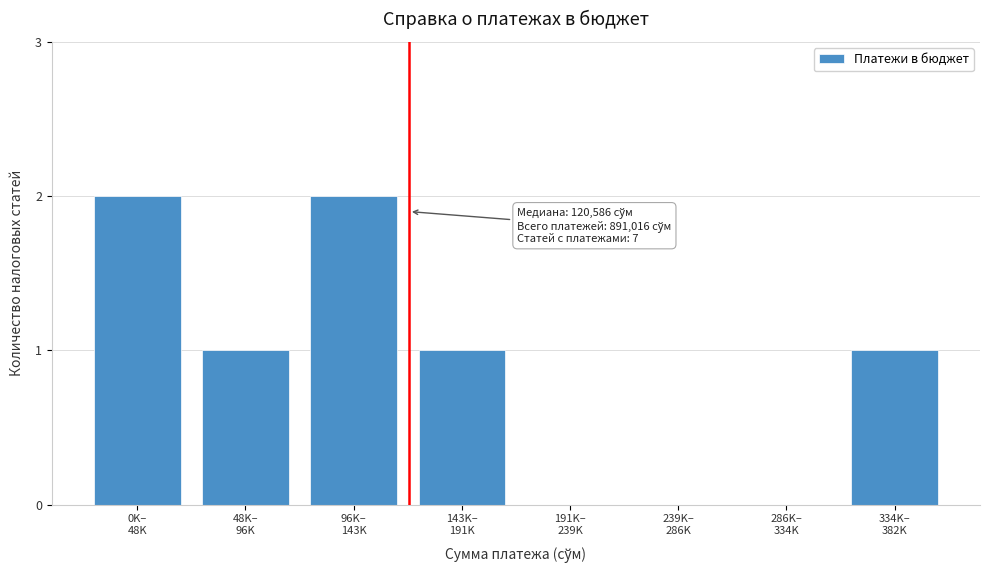

What is the sum of all values?

7